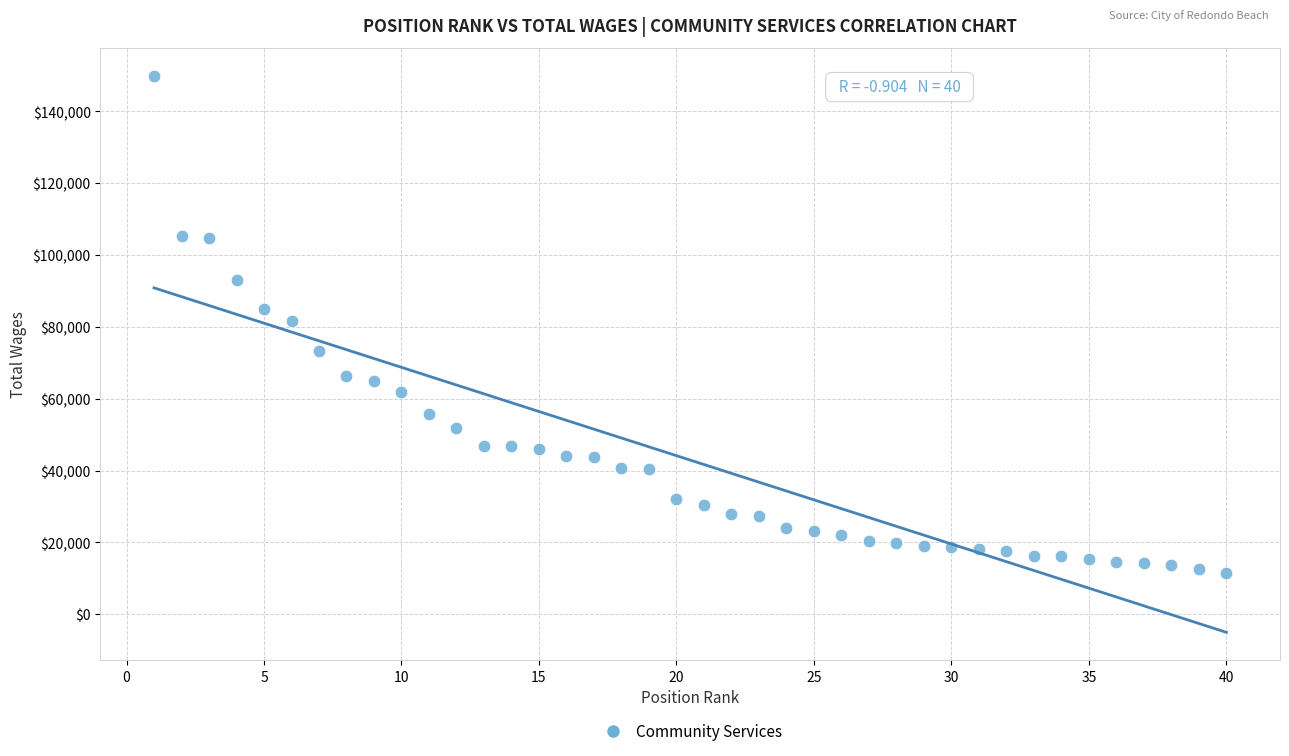

What is the range of X values (max minus min)?

39